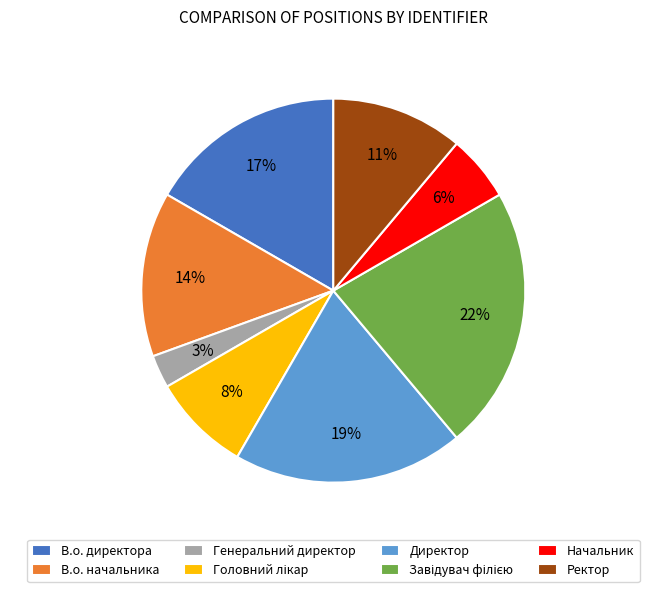

Does Генеральний директор account for over 50% of the chart?

No